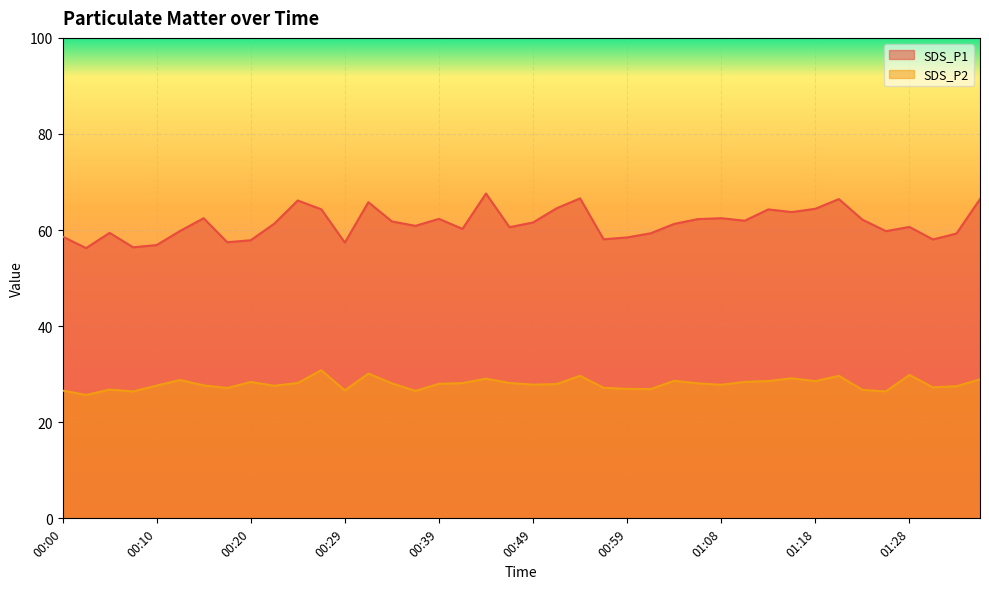

True or false: SDS_P2 and SDS_P1 cross at least once.

False